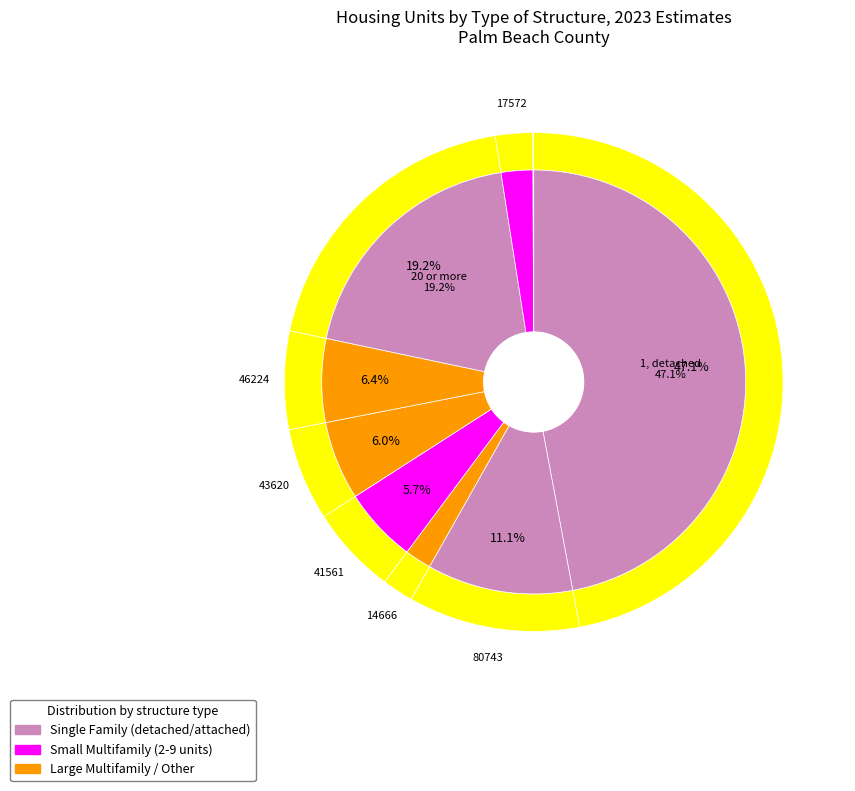

True or false: 2 accounts for 2% of the total.

True